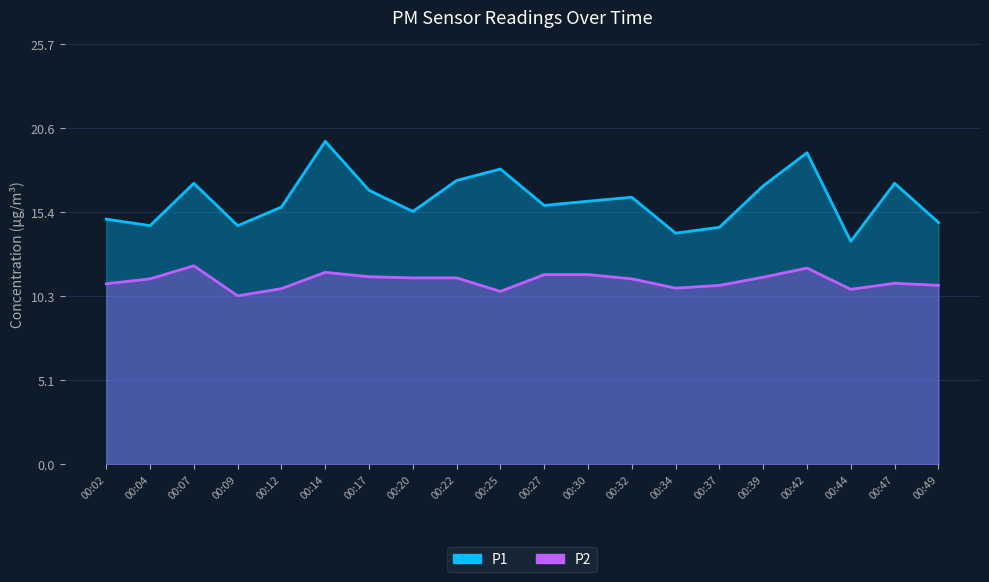

How many data points in P2 are above 11?

13